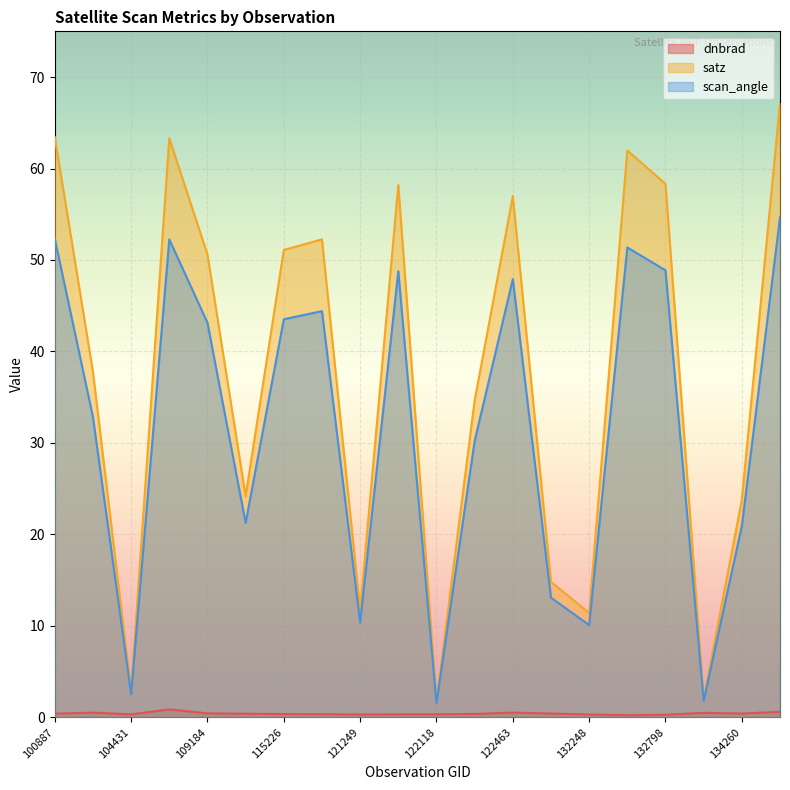

What is the total value across all series at 122118?

3.6